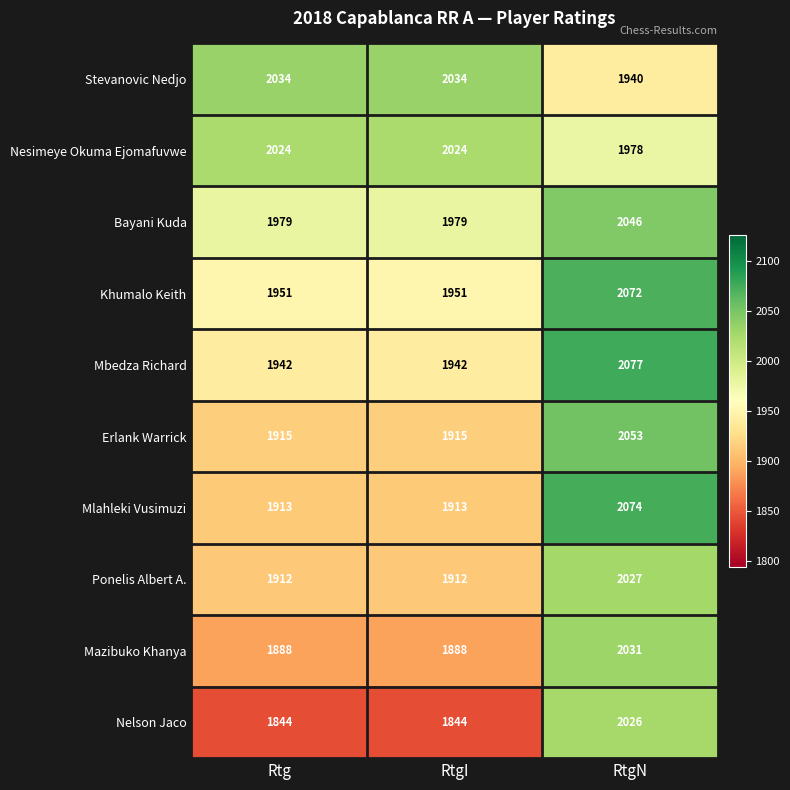

What is the minimum value shown in the chart?

1844